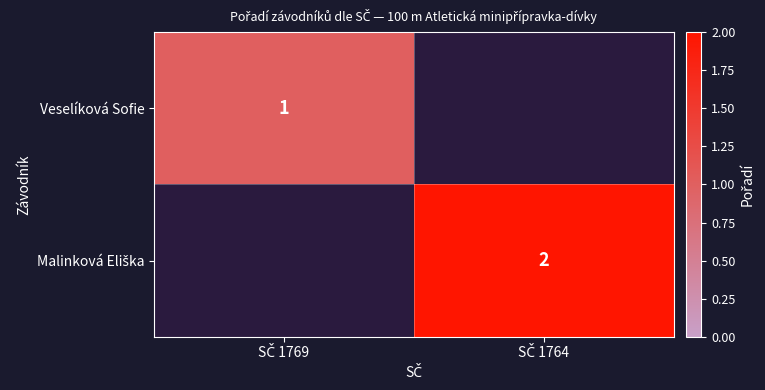

What is the approximate value of Veselíková Sofie at SČ 1769?

1.0